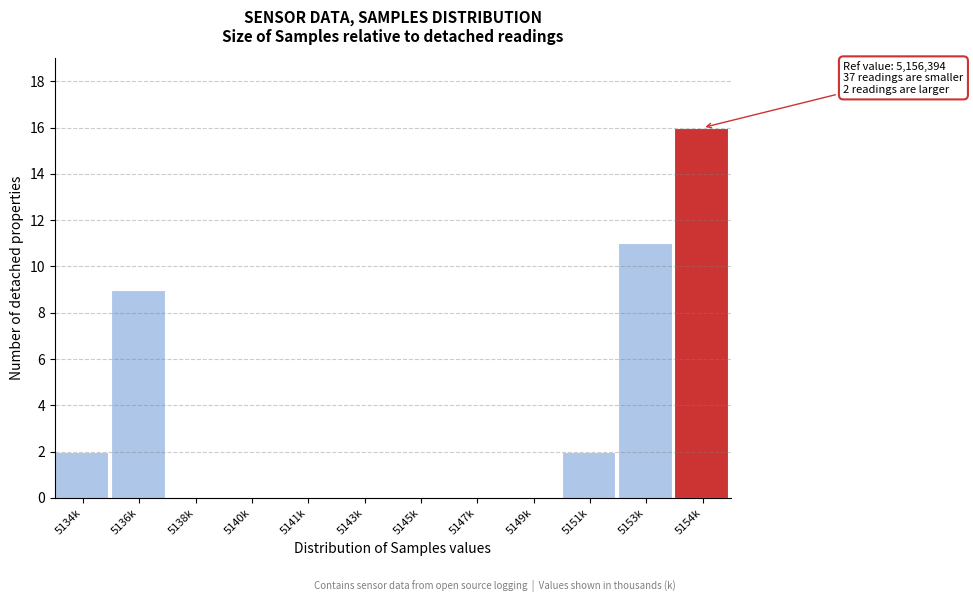

Reading left to right, transcribe all the data shown in this chart.

5134k=2	5136k=9	5138k=0	5140k=0	5141k=0	5143k=0	5145k=0	5147k=0	5149k=0	5151k=2	5153k=11	5154k=16